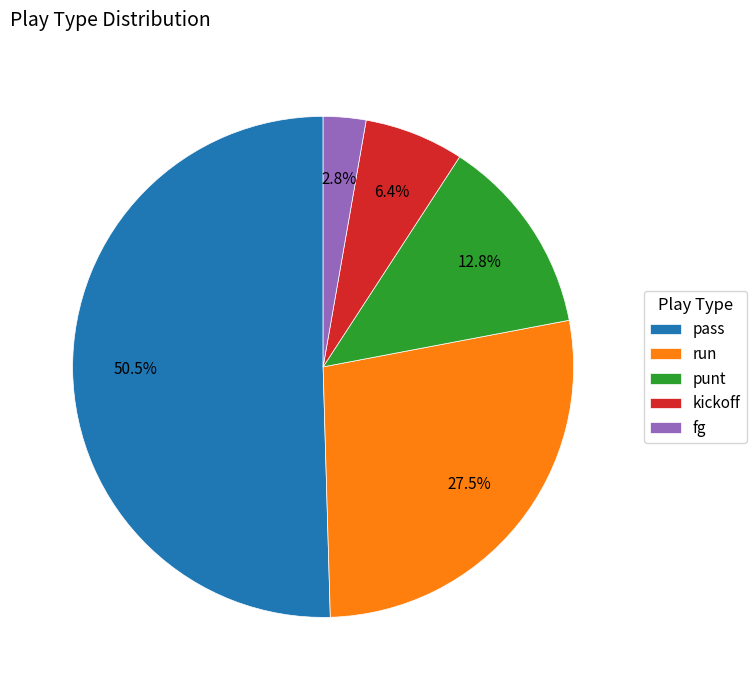

Which has a higher value, punt or pass?

pass